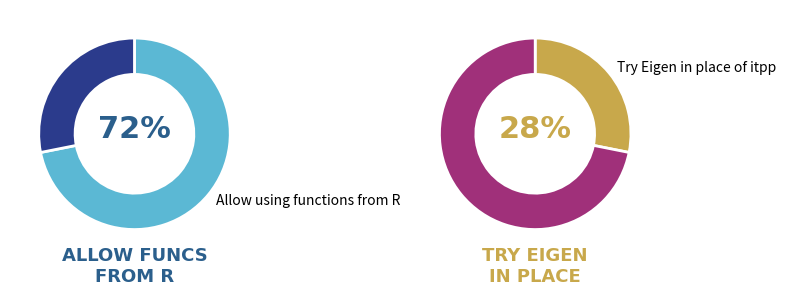

To the nearest percent, what percentage of the pie is Try Eigen in place of itpp?

28%